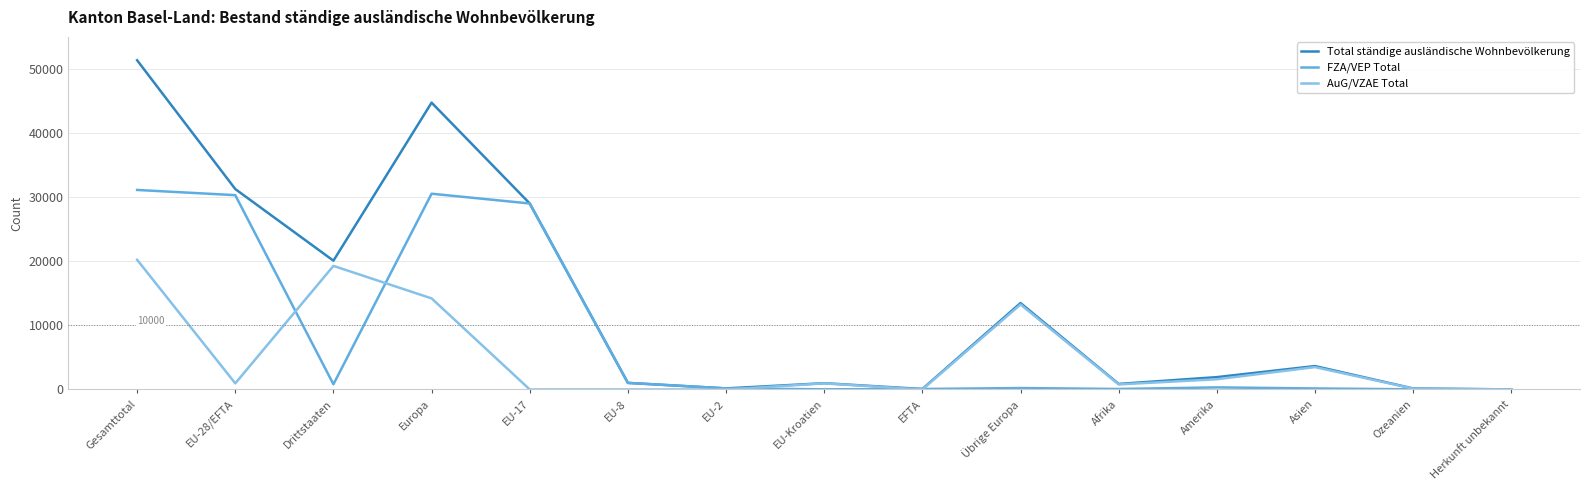

The FZA/VEP Total series shows 25 at Ozeanien. True or false?

True